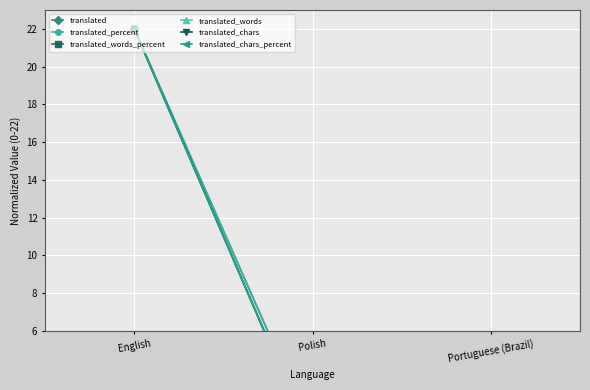

Does the chart display data point markers on the line(s)?

Yes